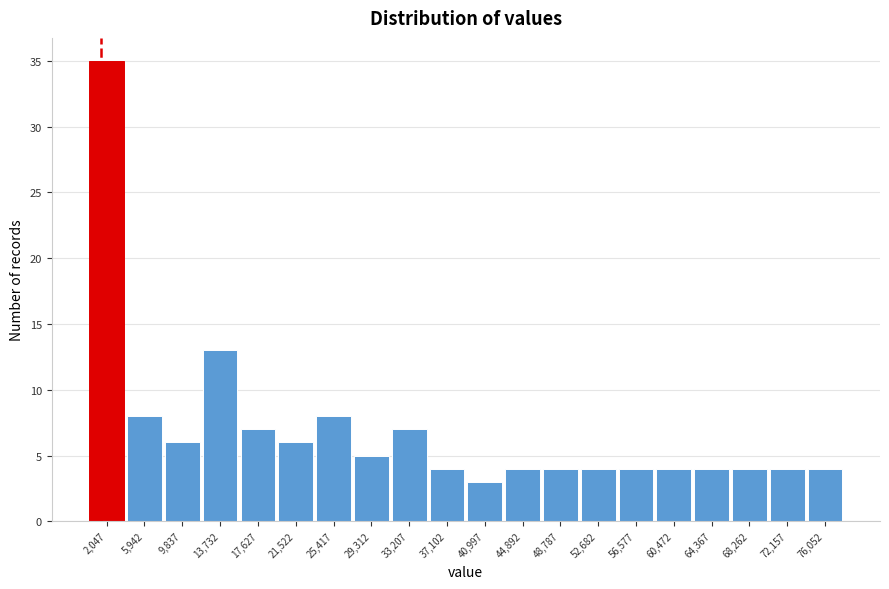

How tall is the bar that spans 27500 to 31500 on the x-axis? Neither the bar edges nor the heights are printed on the chart, so give them approximately, as read against the axes.

5